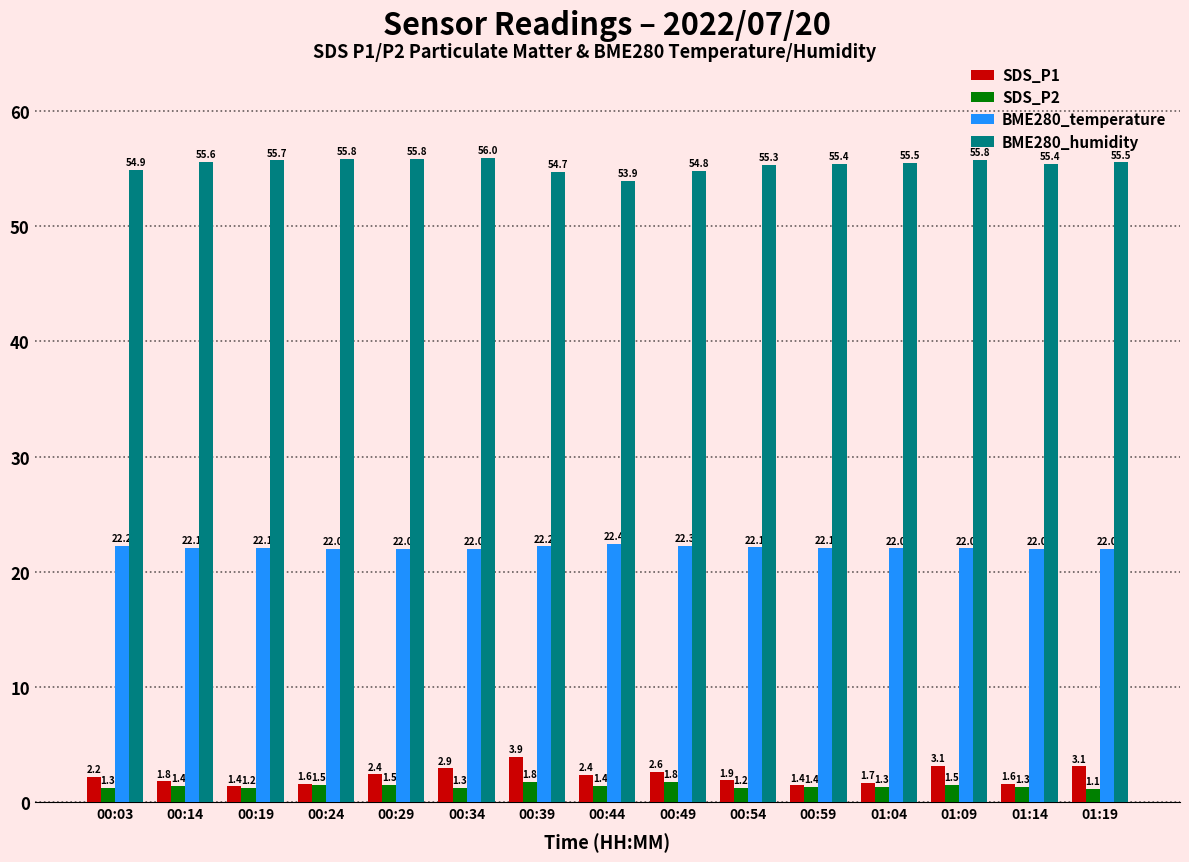

Is the value of BME280_temperature at 00:14 greater than the value of SDS_P2 at 01:14?

Yes